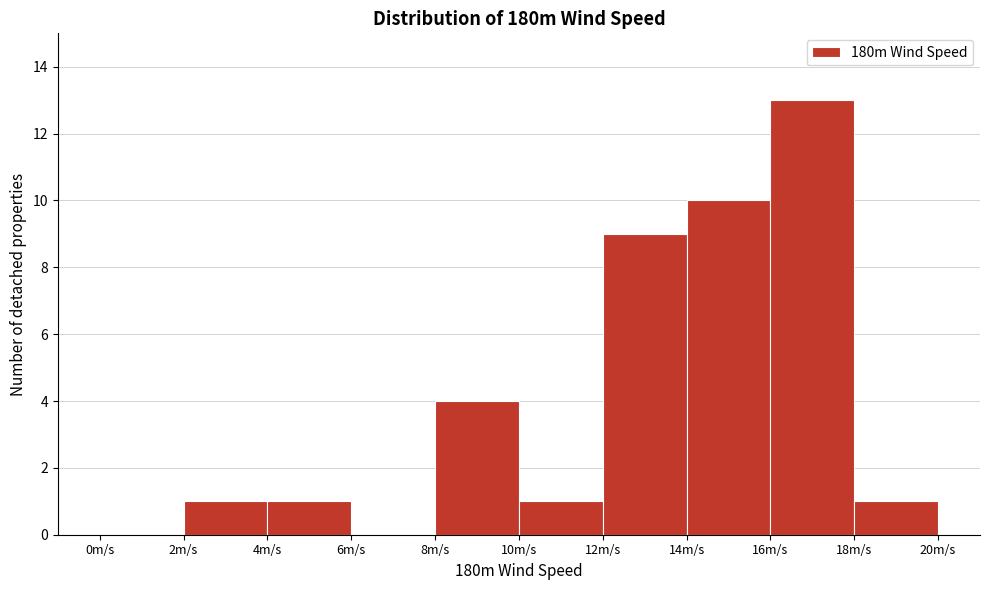

Reading left to right, transcribe this chart: for each bar, give the range it covers on the x-axis and its height. The values are not printed on the chart, so give them approximately, as read against the axis.

0 to 2: 0
2 to 4: 1
4 to 6: 1
6 to 8: 0
8 to 10: 4
10 to 12: 1
12 to 14: 9
14 to 16: 10
16 to 18: 13
18 to 20: 1